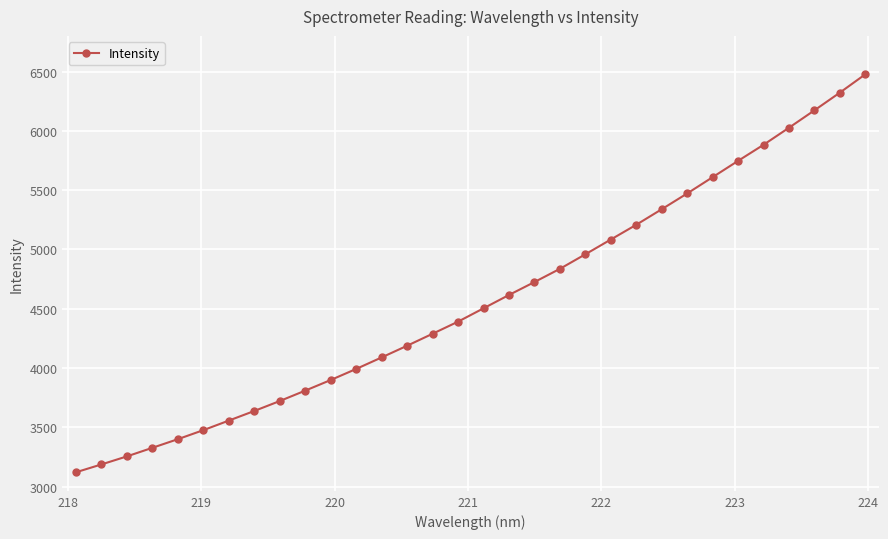

True or false: there are more than 2 points higher than both neighbors.

False